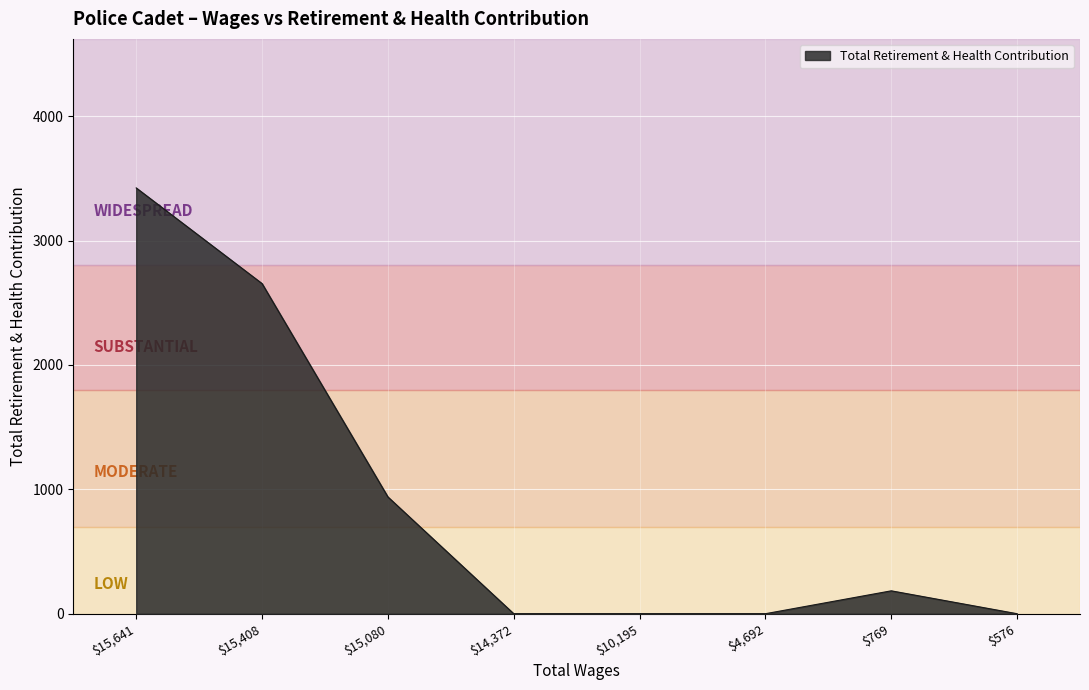

Where is the data nearest to the value 1711?

$15,080